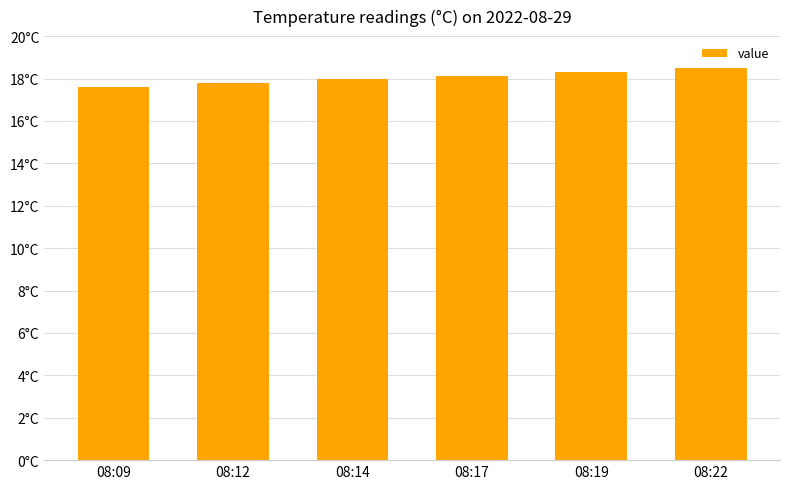

Which category has the lowest value across all series?

08:09